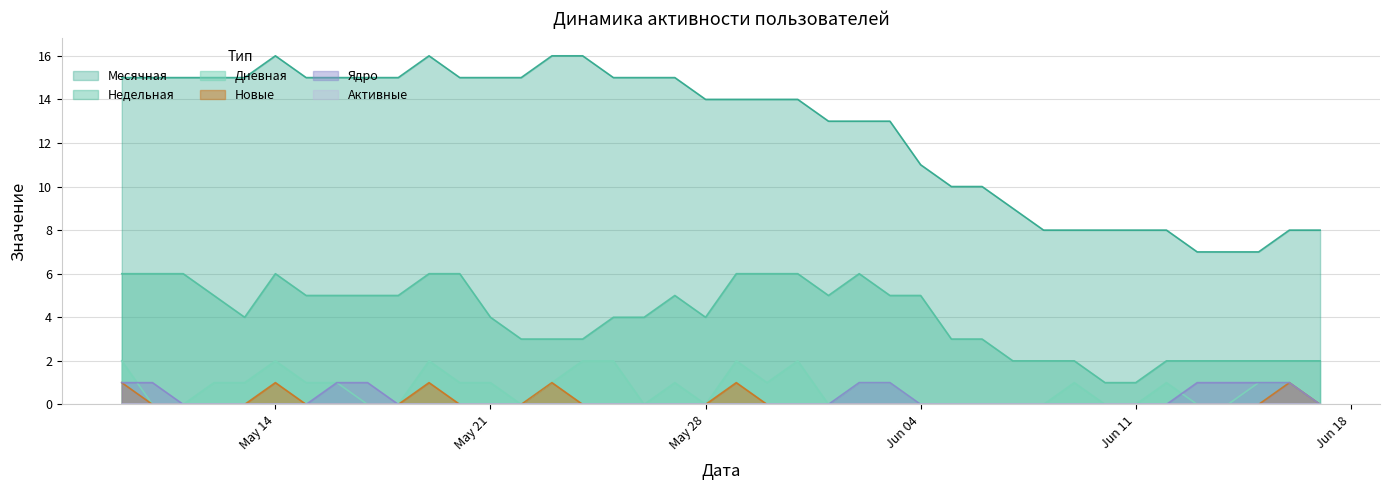

Is it true that Ядро equals 0 at Jun 04?

True